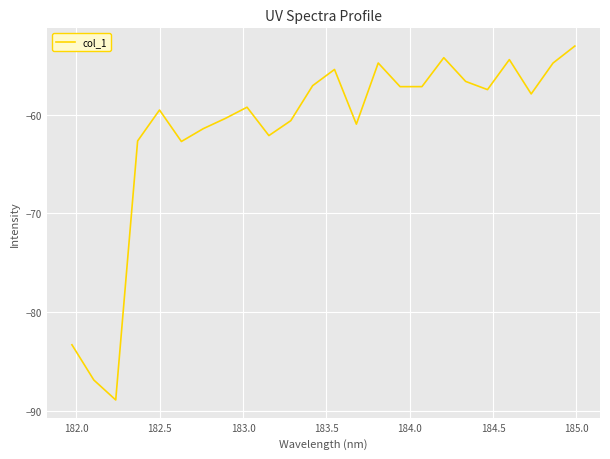

Is this an area chart (filled region under the line)?

No